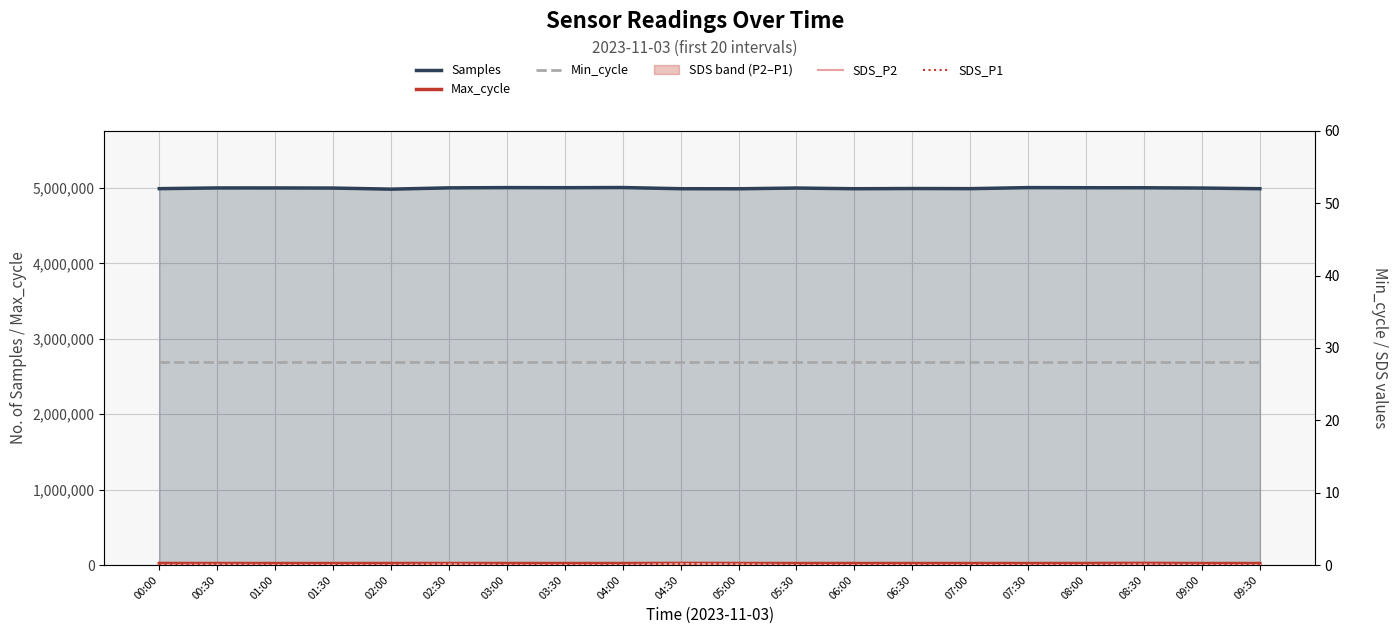

True or false: Max_cycle and Samples intersect in this chart.

False